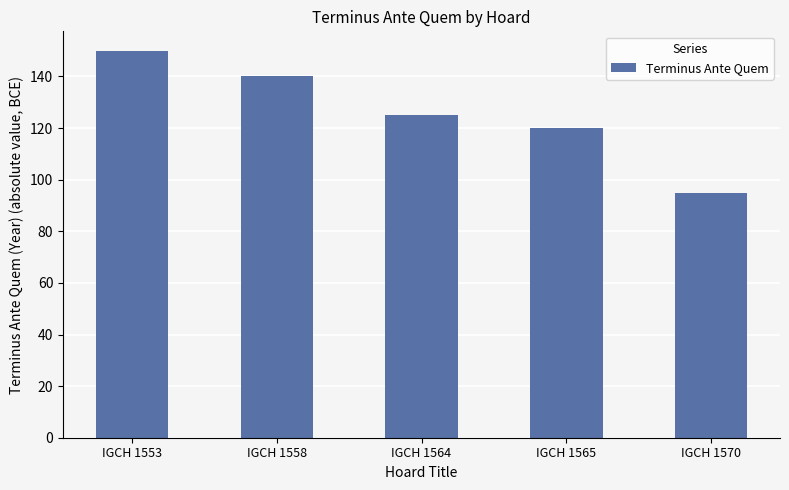

Reading left to right, what are all the values shown in this chart?

IGCH 1553=150	IGCH 1558=140	IGCH 1564=125	IGCH 1565=120	IGCH 1570=95